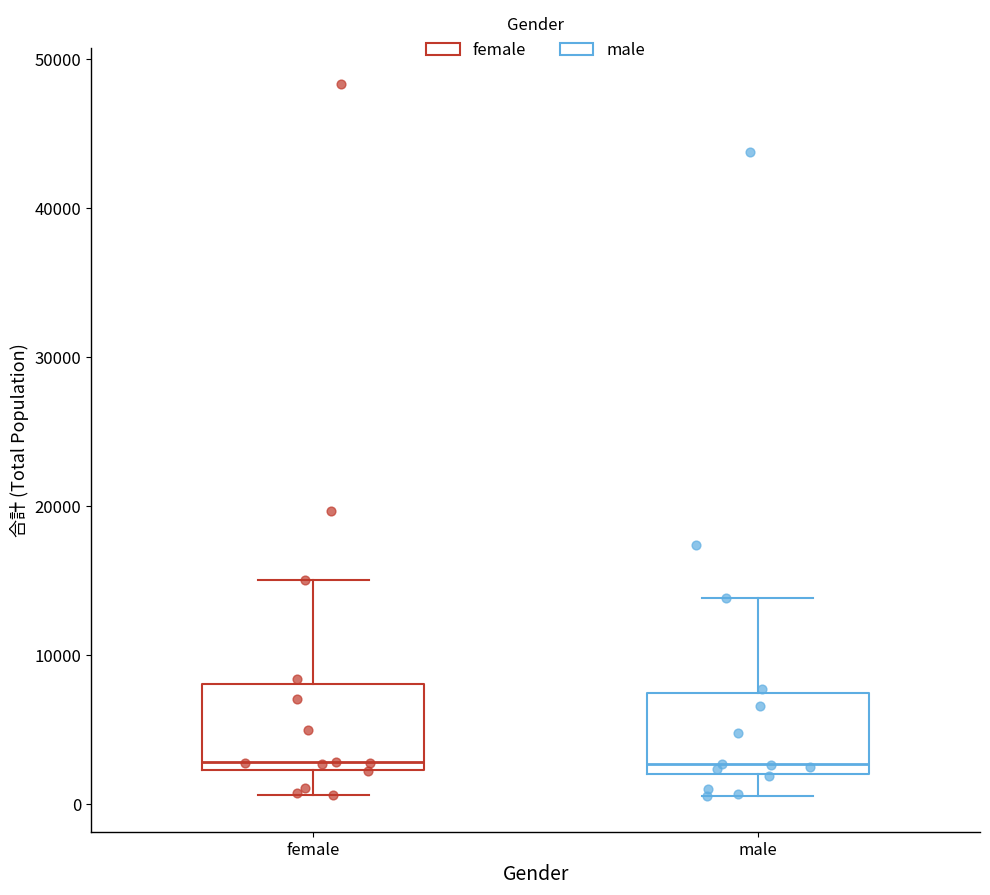

Where is the lower edge of the box for female on the y-axis? The values are not printed on the chart, so give them approximately, as read against the axis.

2000